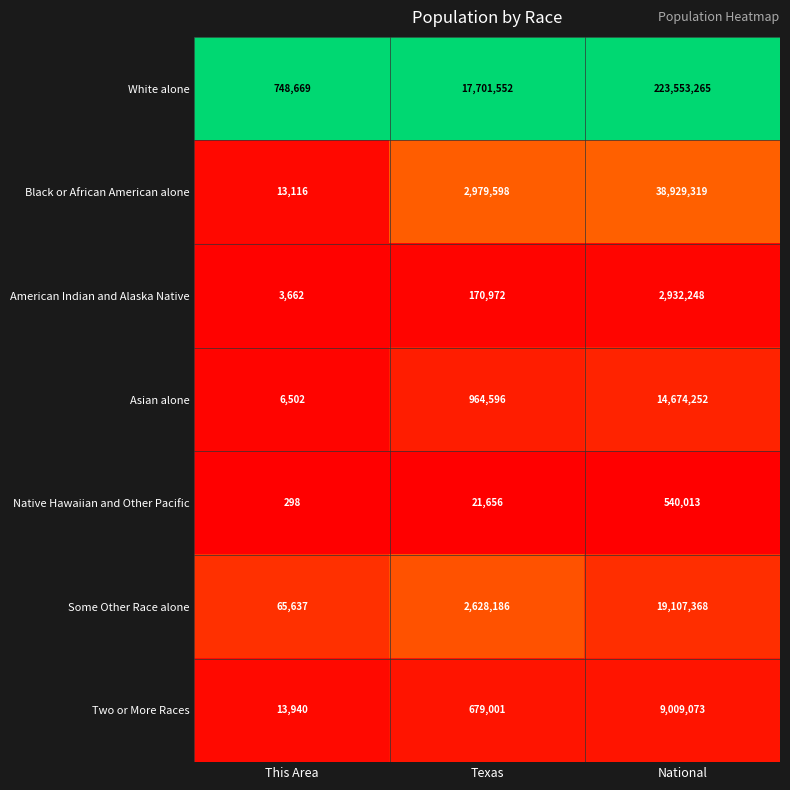

Reading left to right, extract all data points from this chart.

White alone: 748669	17701552	223553265
Black or African American alone: 13116	2979598	38929319
American Indian and Alaska Native: 3662	170972	2932248
Asian alone: 6502	964596	14674252
Native Hawaiian and Other Pacific: 298	21656	540013
Some Other Race alone: 65637	2628186	19107368
Two or More Races: 13940	679001	9009073